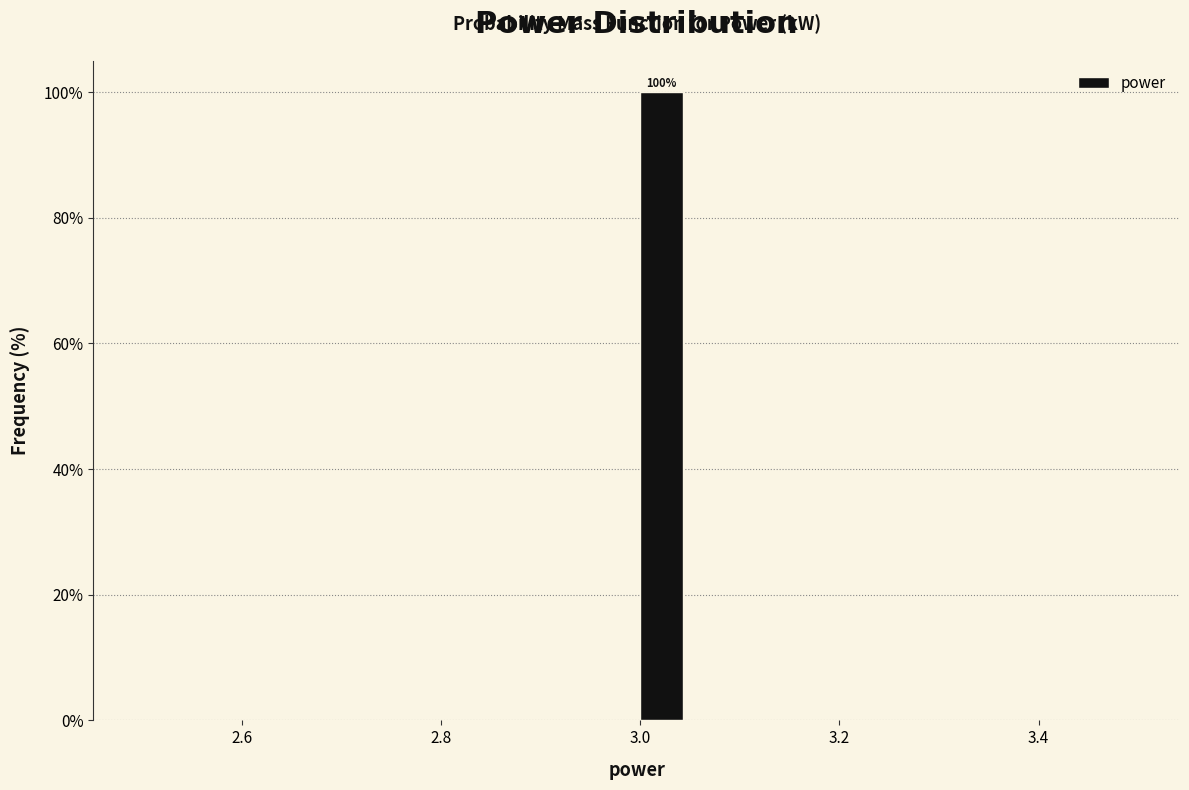

Read against the x-axis, roughly where is the centre of the tallest bar?

3.02